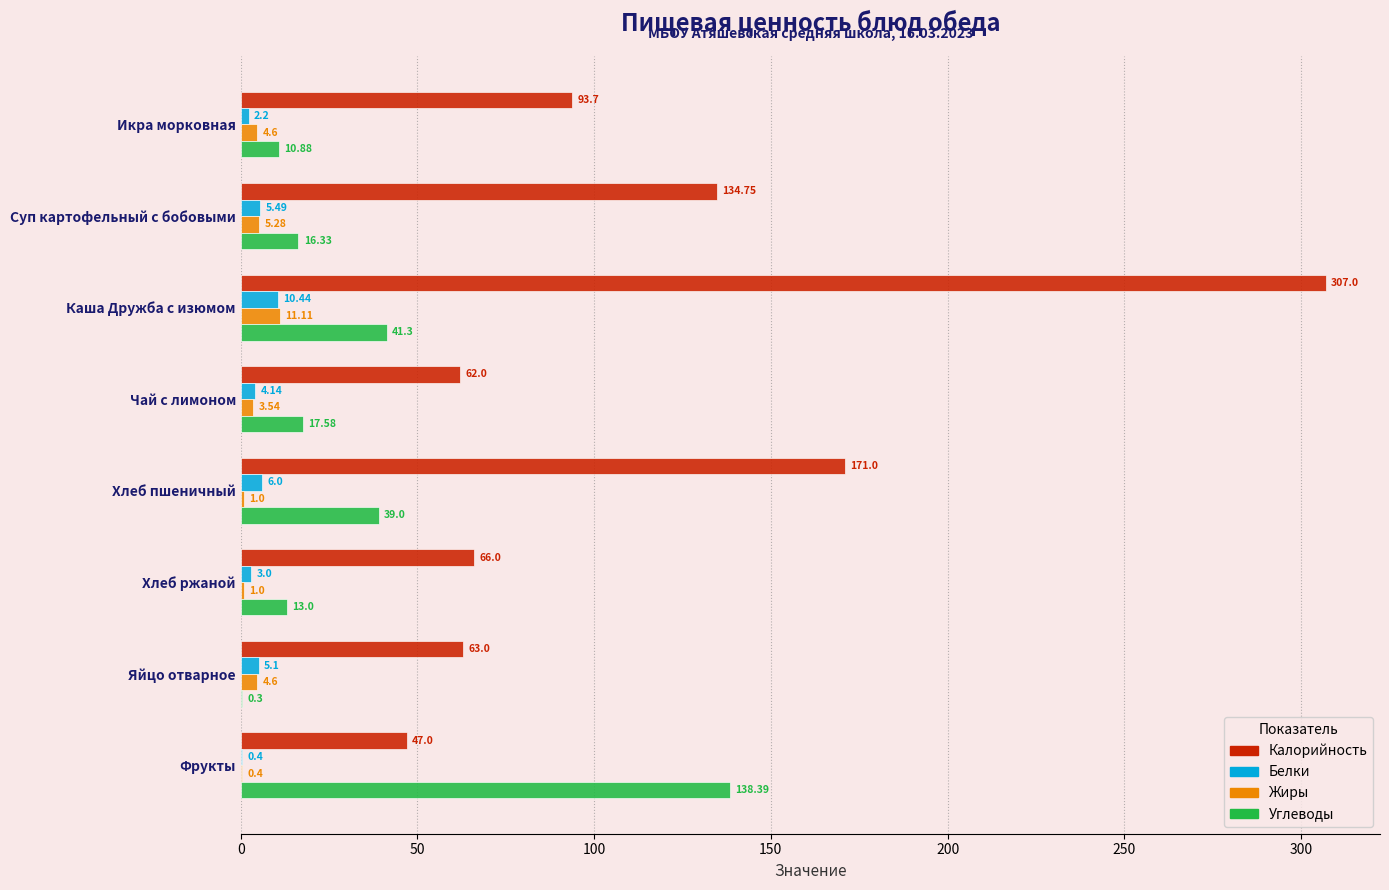

At which label is Белки closest to 5?

Яйцо отварное